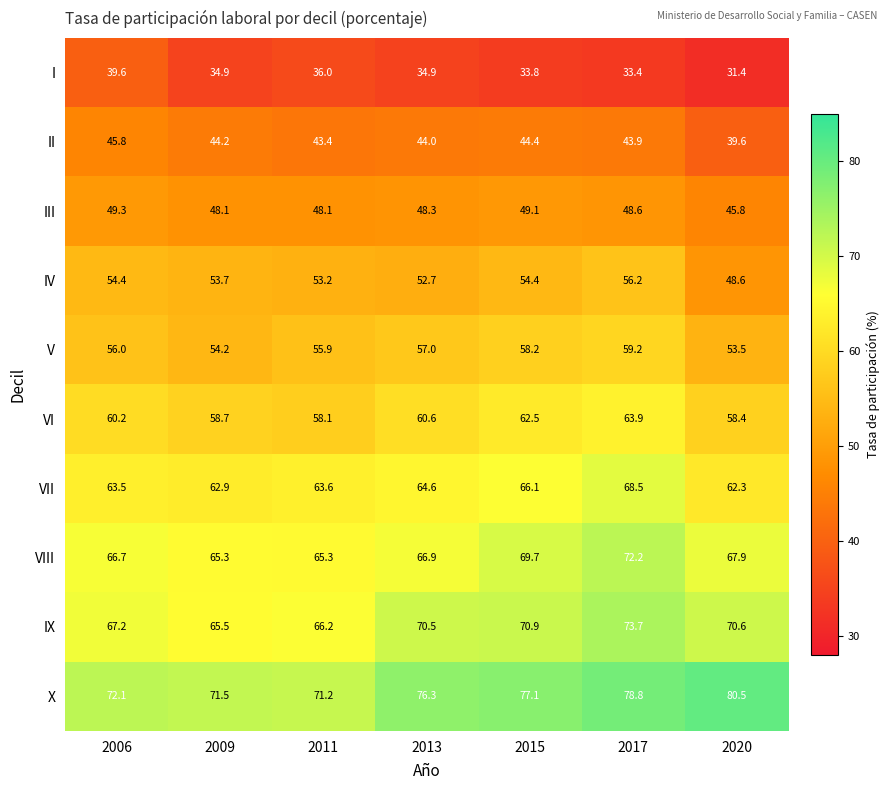

Which label corresponds to the largest value in the chart?

2020